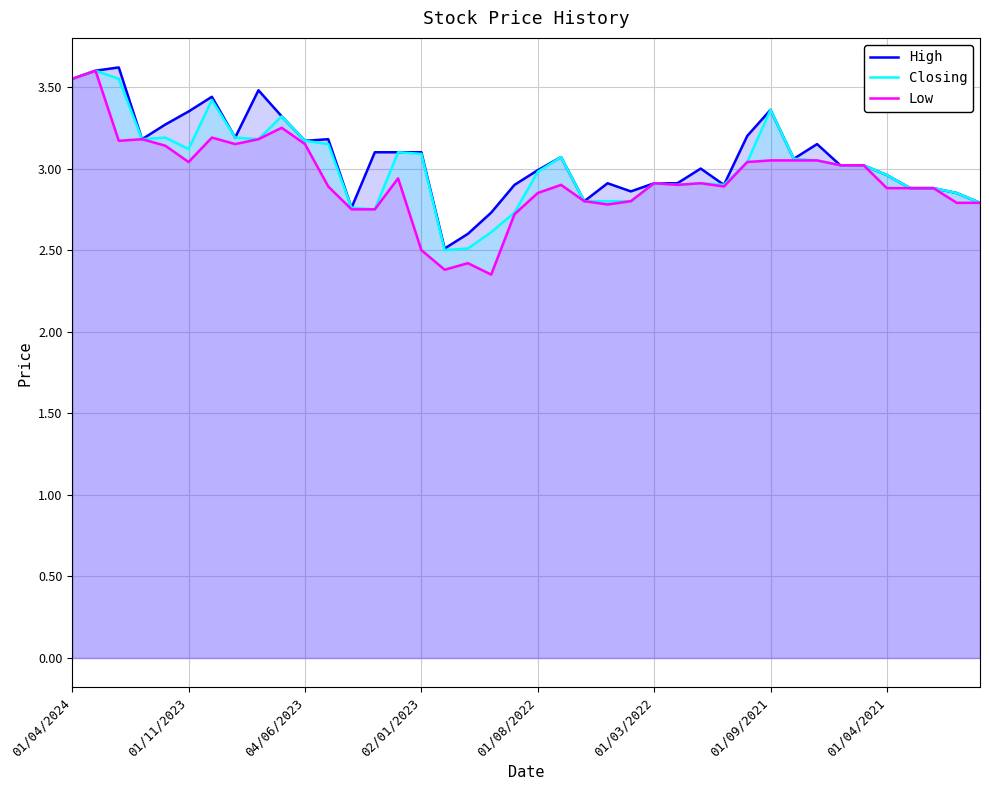

How many data points in High are above 3?

22